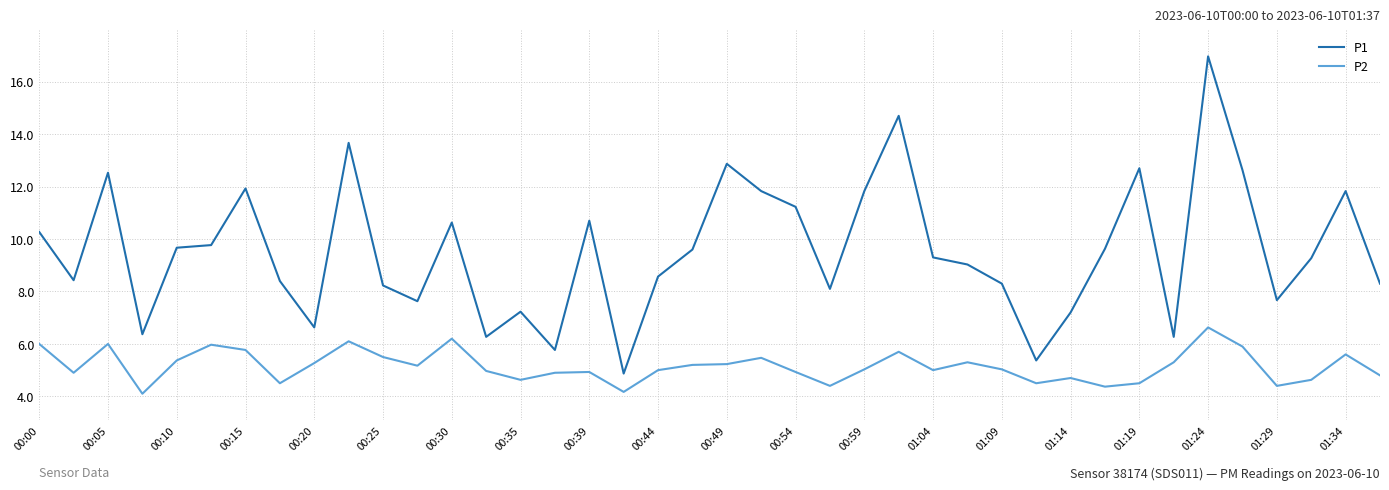

Which series has the largest range (max minus min)?

P1